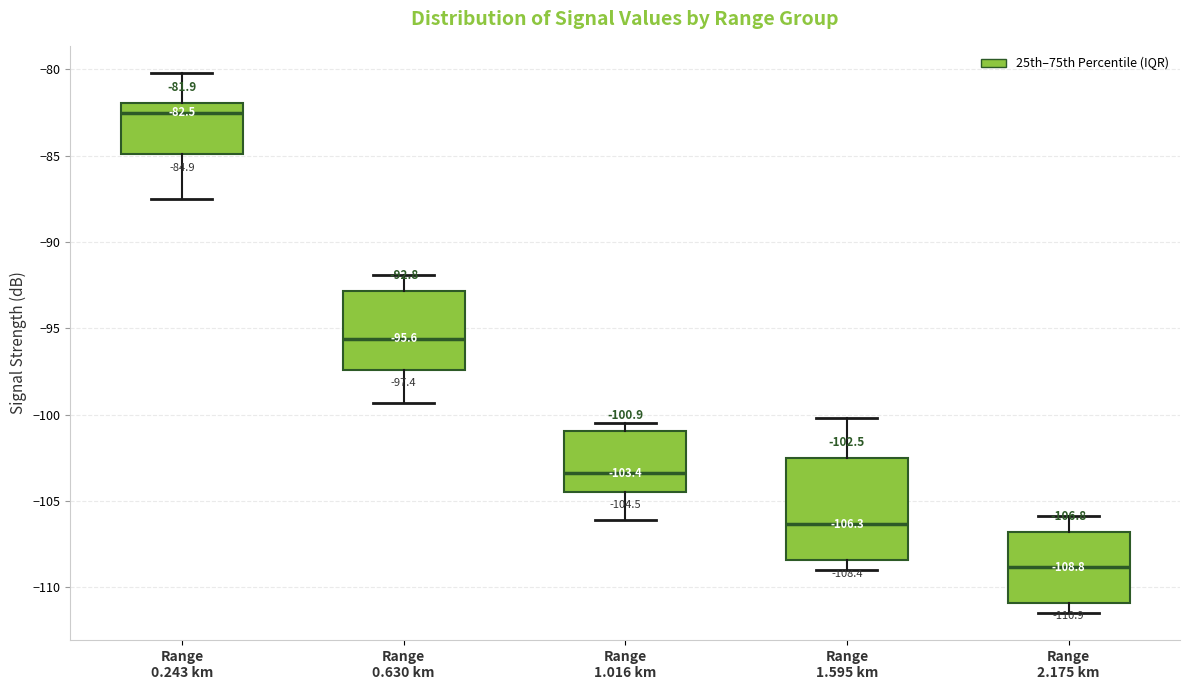

Which box's median line is the lowest?

Range 2.175 km